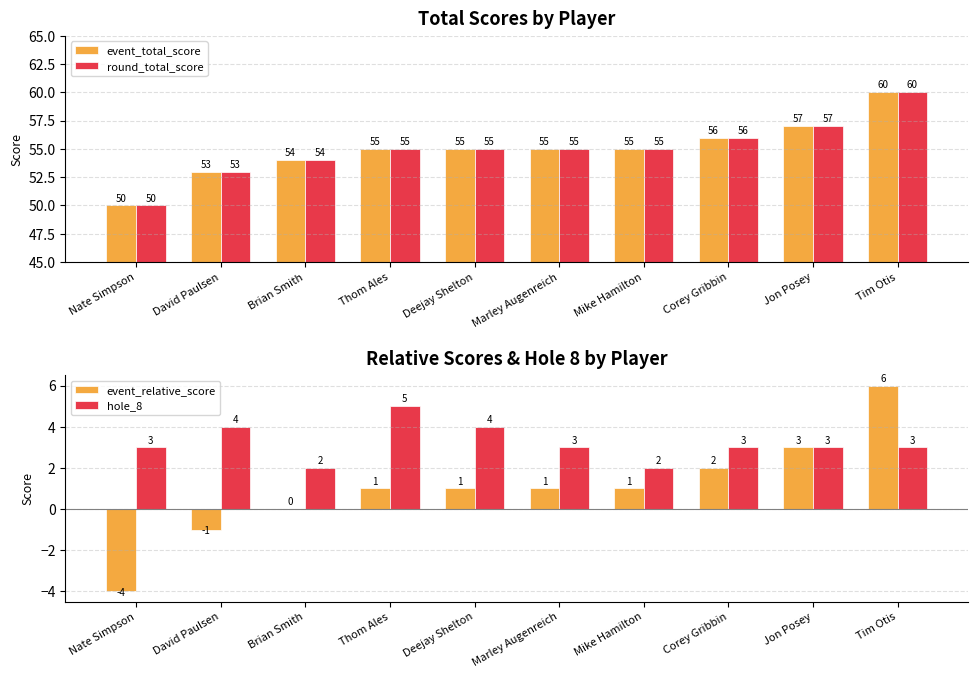

Is the value of event_total_score at Nate Simpson greater than the value of hole_8 at Nate Simpson?

Yes